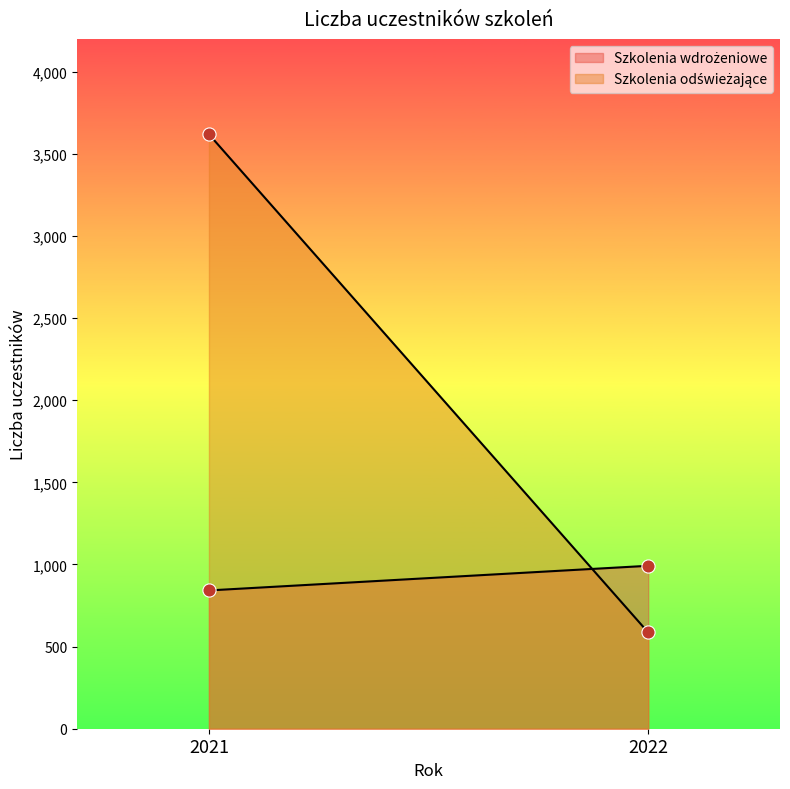

At which category is the sum across all series the highest?

2021